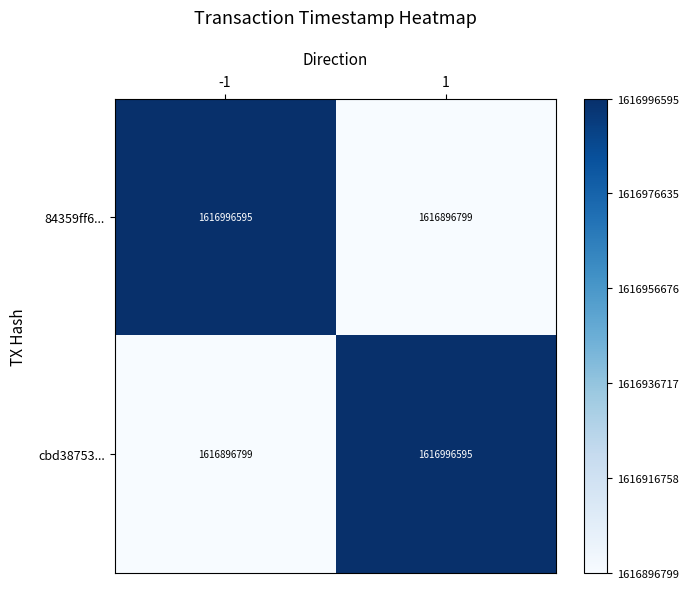

Reading left to right, transcribe all the data shown in this chart.

84359ff6...: -1=1616996595	1=1616896799
cbd38753...: -1=1616896799	1=1616996595